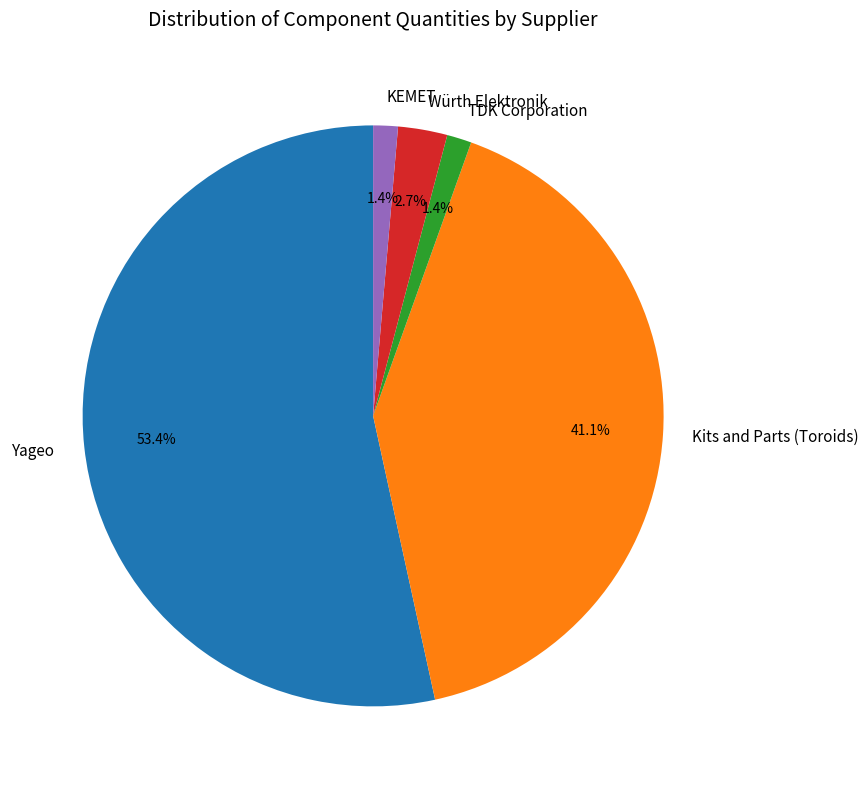

Is there any slice that represents more than half of the pie?

Yes